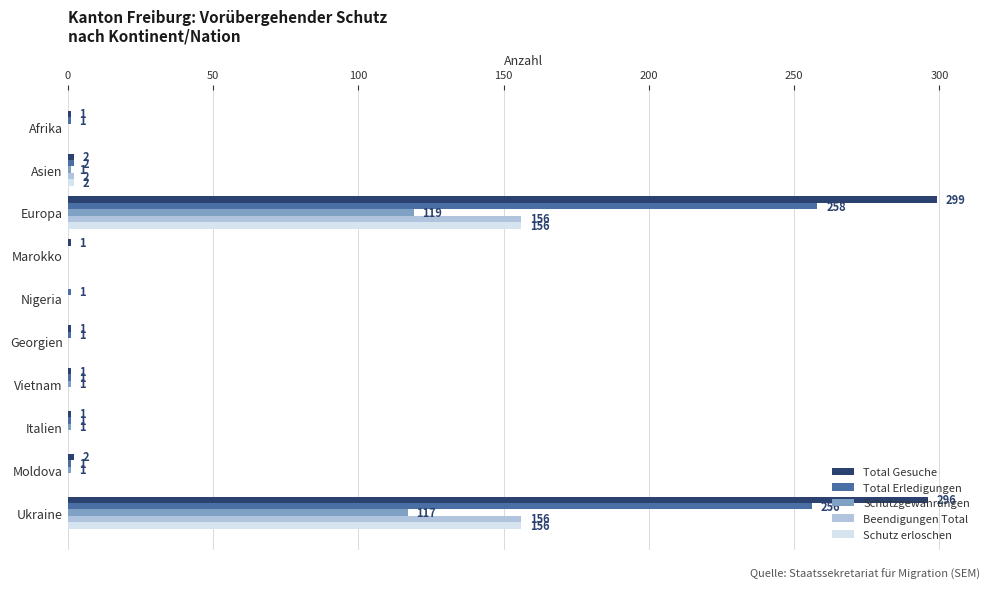

Which series changed the most between Europa and Vietnam?

Total Gesuche